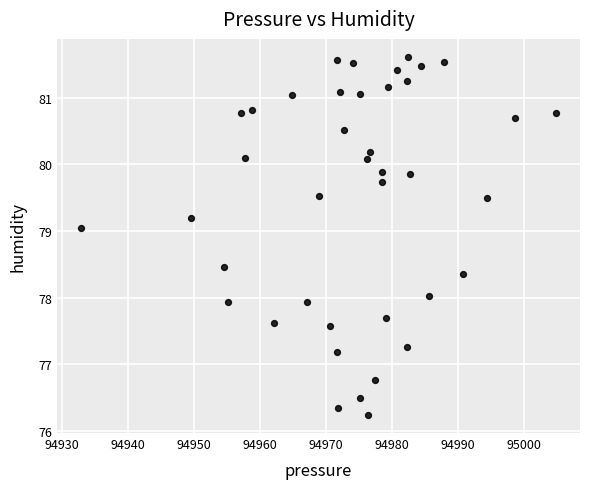

What is the range of Y values (max minus min)?

5.4